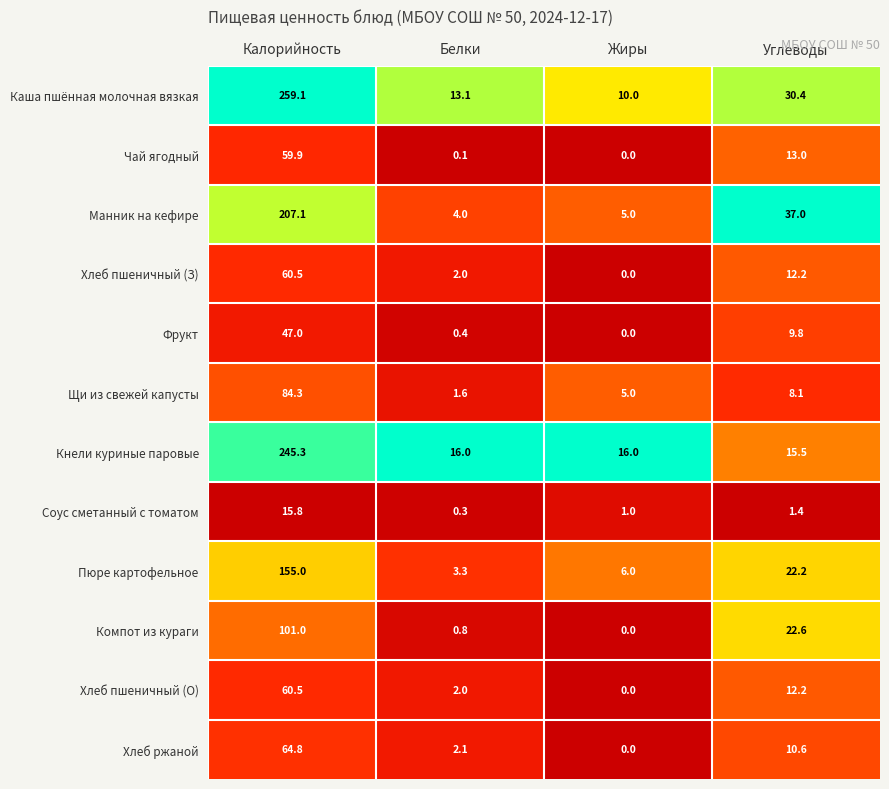

At how many categories does at least one series exceed 0?

4